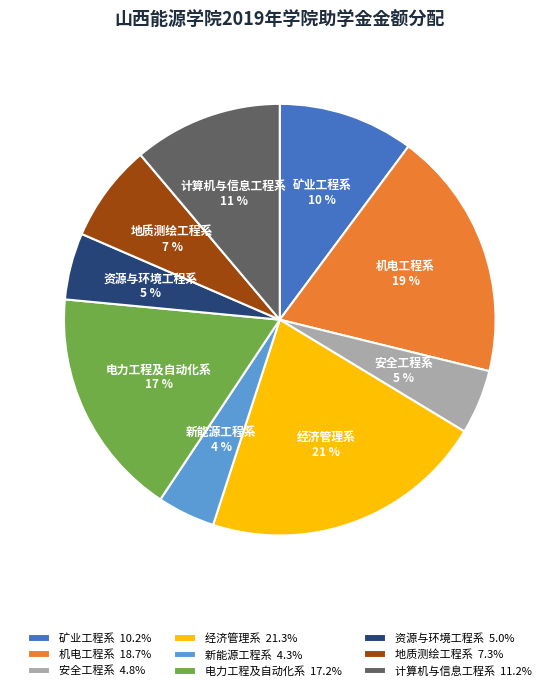

To the nearest percent, what is the average slice percentage?

11%